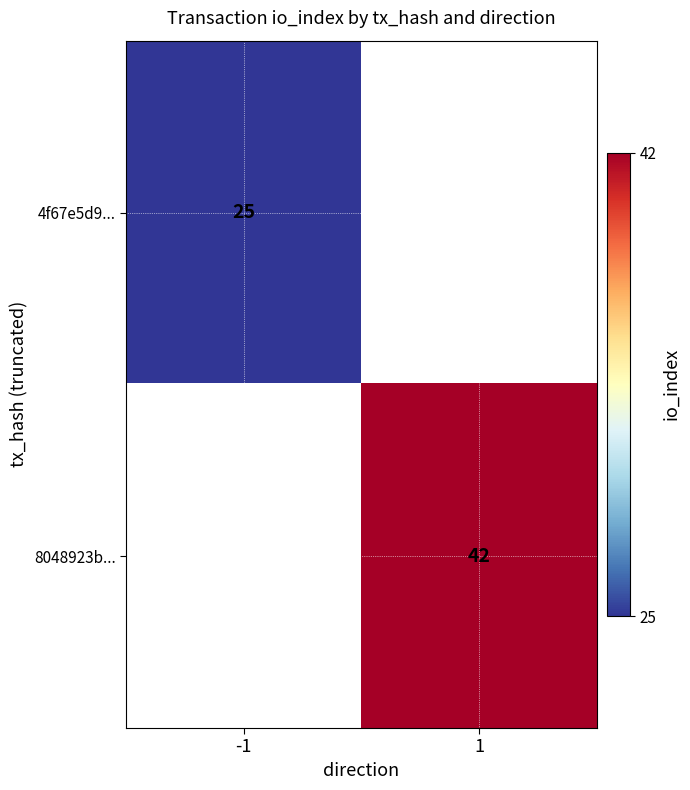

The value of 8048923b... at 1 is 42. True or false?

True